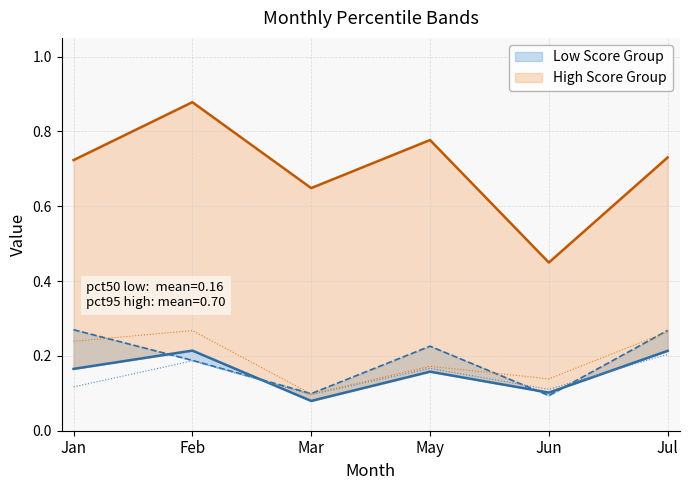

What is the difference between the maximum and minimum values in the pct25 series?

0.1